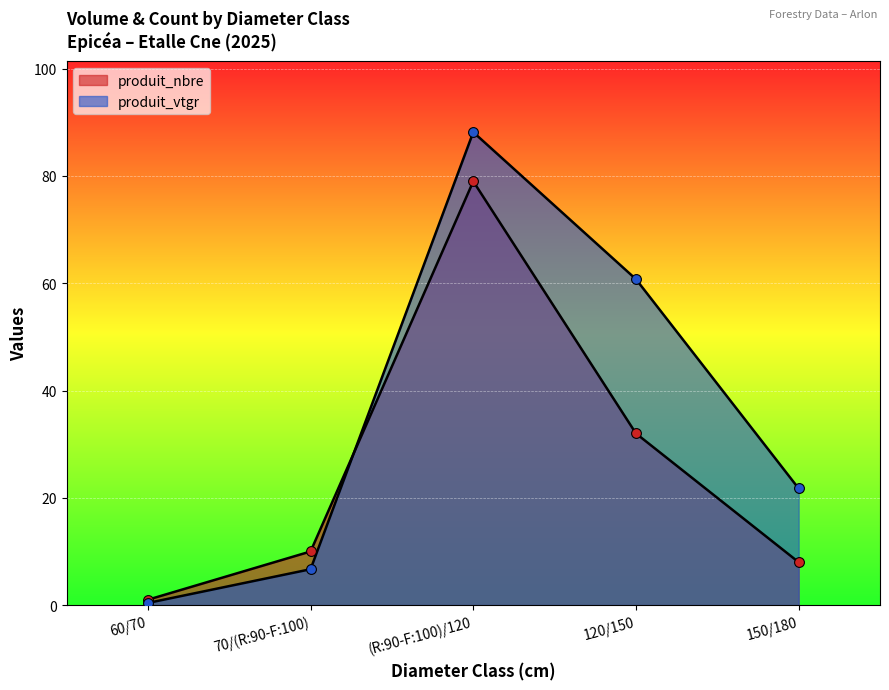

Which series reaches the maximum Y coordinate?

produit_vtgr